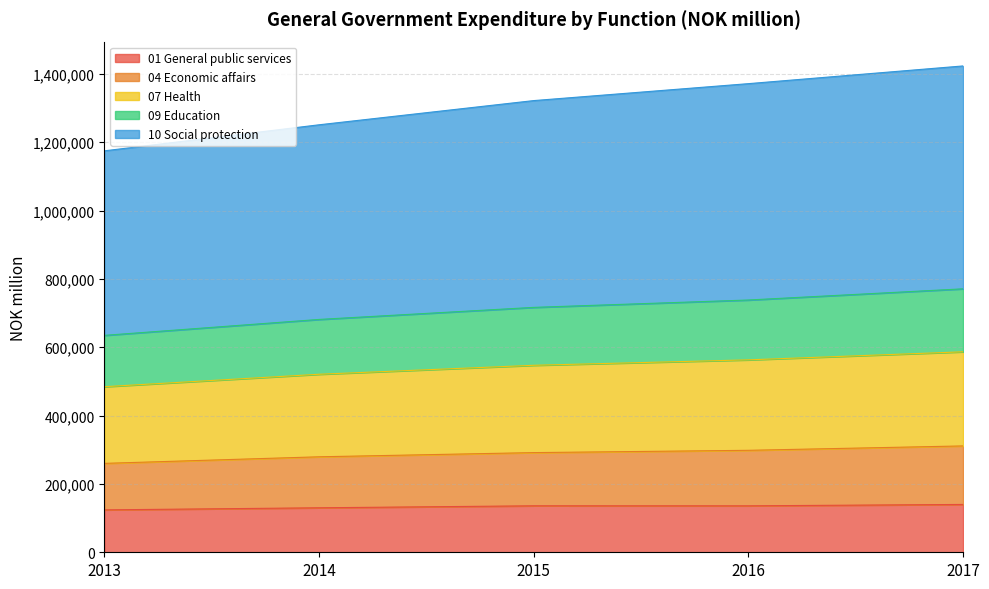

Between 2016 and 2017, which series saw the biggest shift?

07 Health